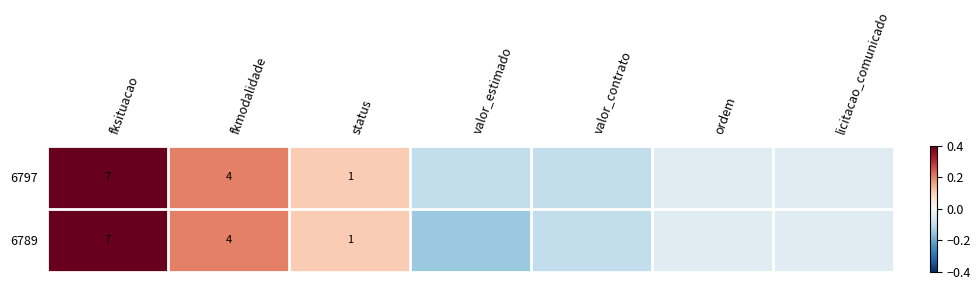

True or false: 6797 has a value of 0.3 at fkmodalidade.

False